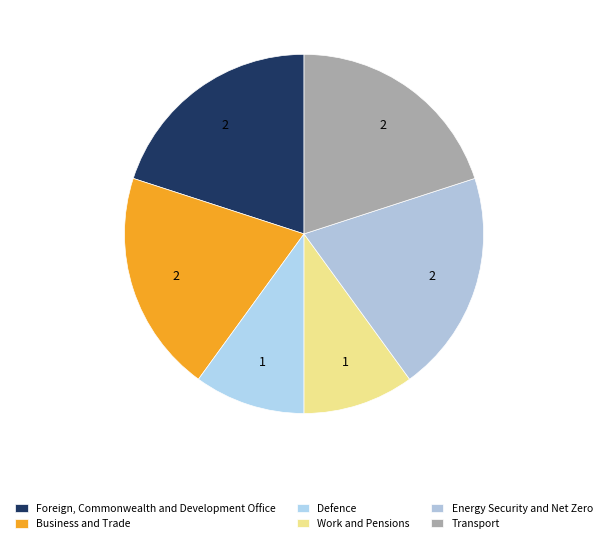

The Work and Pensions slice represents 10% of the pie. True or false?

True